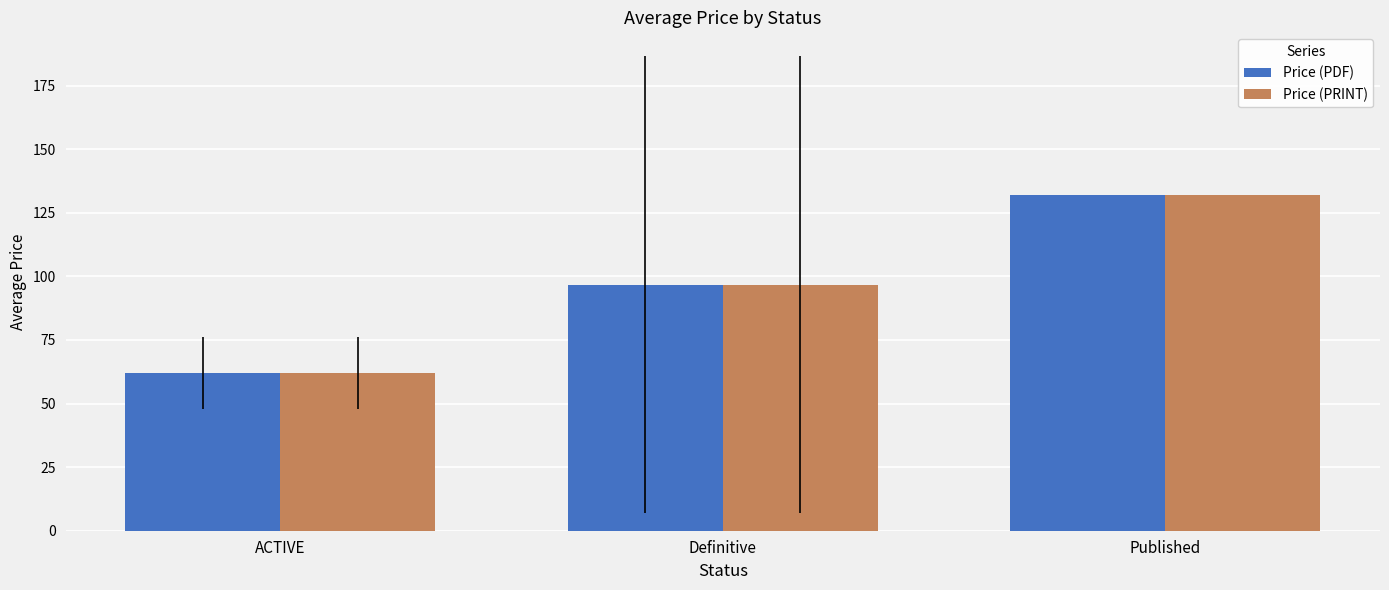

List the labels in order of Price (PRINT) value, smallest first.

ACTIVE, Definitive, Published